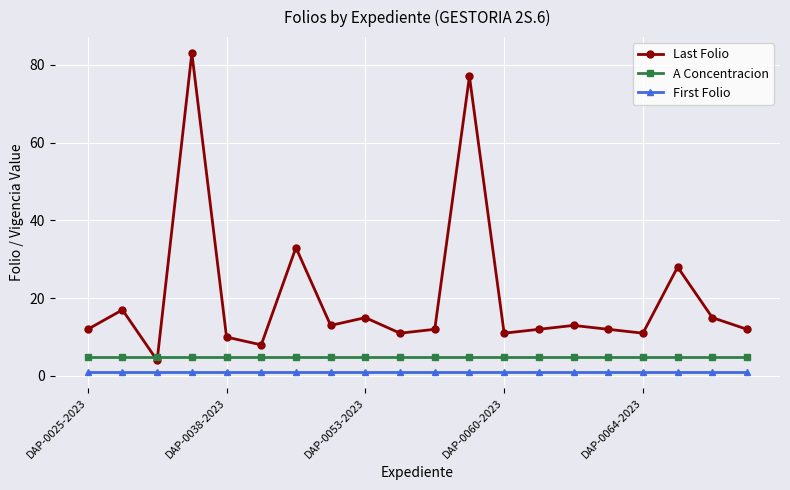

What is the difference between the second highest and minimum values in the Last Folio series?

73